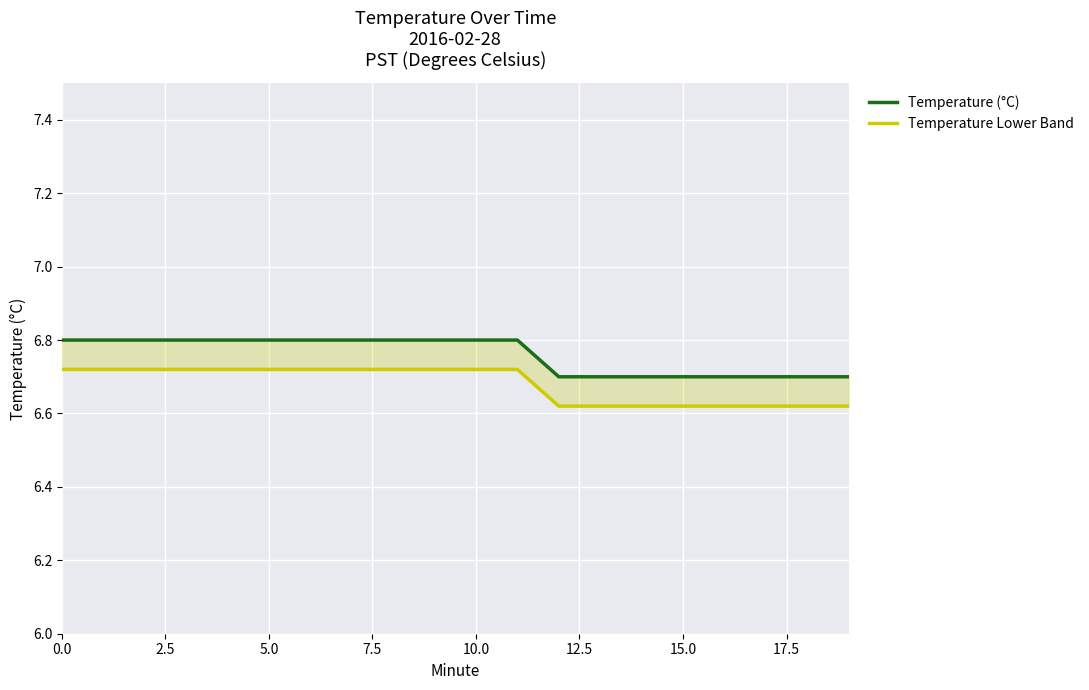

How many lines are shown in the chart?

2